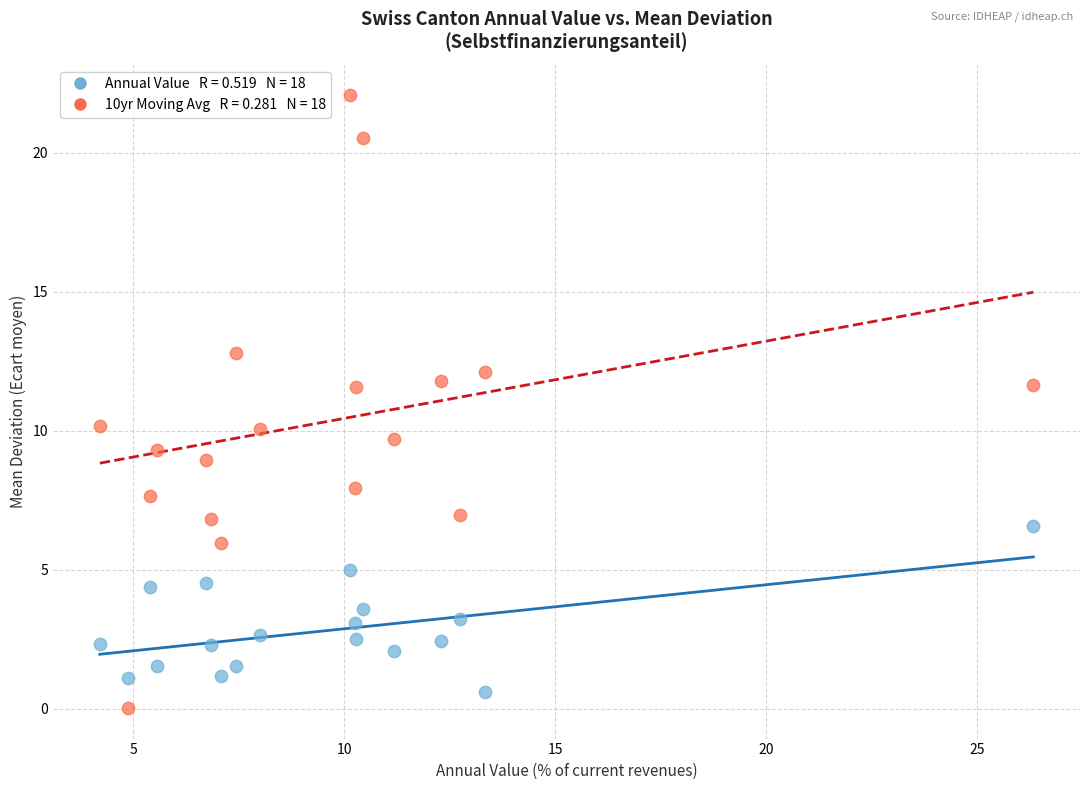

Across all data points, what is the range of X values (max minus min)?

22.1